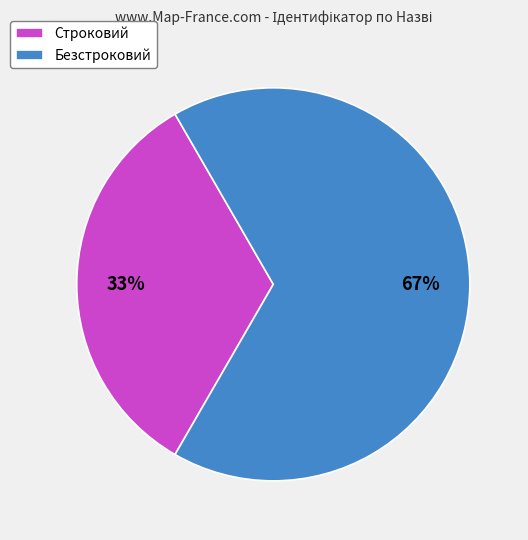

Which category has the smallest portion of the pie?

Строковий